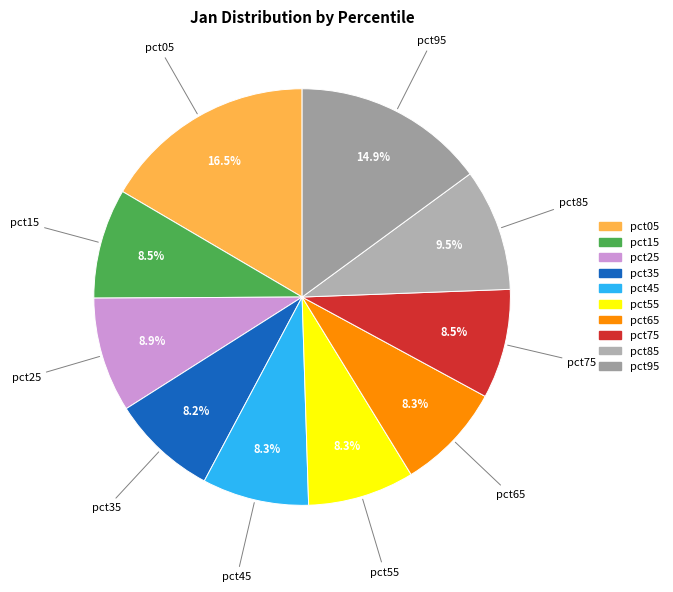

Between pct45 and pct25, which is larger?

pct25